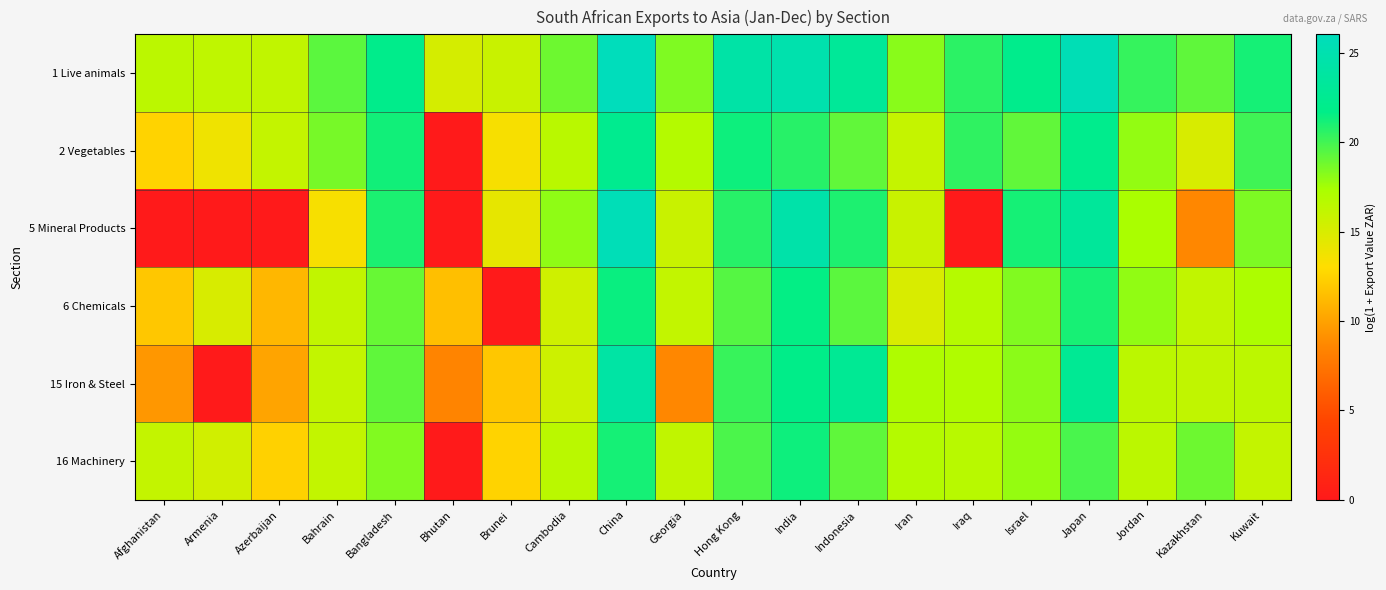

Reading right to left, transcribe all the data shown in this chart.

1 Live animals: Kuwait=21.1	Kazakhstan=19.2	Jordan=20.3	Japan=25.5	Israel=22.0	Iraq=20.6	Iran=18.2	Indonesia=23.1	India=24.8	Hong Kong=24.3	Georgia=18.4	China=26.0	Cambodia=18.9	Brunei=15.8	Bhutan=15.2	Bangladesh=22.0	Bahrain=19.3	Azerbaijan=16.2	Armenia=16.2	Afghanistan=16.5
2 Vegetables: Kuwait=20.1	Kazakhstan=15.0	Jordan=17.9	Japan=22.1	Israel=19.2	Iraq=20.5	Iran=16.0	Indonesia=19.2	India=20.7	Hong Kong=21.3	Georgia=16.8	China=22.3	Cambodia=16.5	Brunei=13.4	Bhutan=0.0	Bangladesh=21.2	Bahrain=18.6	Azerbaijan=16.0	Armenia=13.8	Afghanistan=12.5
5 Mineral Products: Kuwait=18.5	Kazakhstan=8.7	Jordan=17.3	Japan=23.3	Israel=21.1	Iraq=0.0	Iran=15.8	Indonesia=20.9	India=24.5	Hong Kong=20.7	Georgia=15.8	China=25.7	Cambodia=18.0	Brunei=14.2	Bhutan=0.0	Bangladesh=21.0	Bahrain=13.4	Azerbaijan=0.0	Armenia=0.0	Afghanistan=0.0
6 Chemicals: Kuwait=17.2	Kazakhstan=16.1	Jordan=18.0	Japan=21.1	Israel=18.4	Iraq=16.7	Iran=15.0	Indonesia=19.4	India=21.6	Hong Kong=19.5	Georgia=16.1	China=21.4	Cambodia=15.5	Brunei=0.0	Bhutan=11.5	Bangladesh=19.0	Bahrain=16.1	Azerbaijan=11.1	Armenia=15.0	Afghanistan=11.9
15 Iron & Steel: Kuwait=16.4	Kazakhstan=16.2	Jordan=16.5	Japan=22.7	Israel=18.1	Iraq=17.0	Iran=17.0	Indonesia=22.7	India=21.8	Hong Kong=20.2	Georgia=8.7	China=24.1	Cambodia=15.6	Brunei=11.9	Bhutan=8.4	Bangladesh=19.3	Bahrain=16.1	Azerbaijan=10.2	Armenia=0.0	Afghanistan=9.5
16 Machinery: Kuwait=16.1	Kazakhstan=18.9	Jordan=16.4	Japan=19.8	Israel=17.8	Iraq=16.6	Iran=16.8	Indonesia=19.2	India=21.3	Hong Kong=19.7	Georgia=16.2	China=21.1	Cambodia=16.5	Brunei=12.5	Bhutan=0.0	Bangladesh=18.4	Bahrain=16.1	Azerbaijan=12.4	Armenia=15.4	Afghanistan=16.0